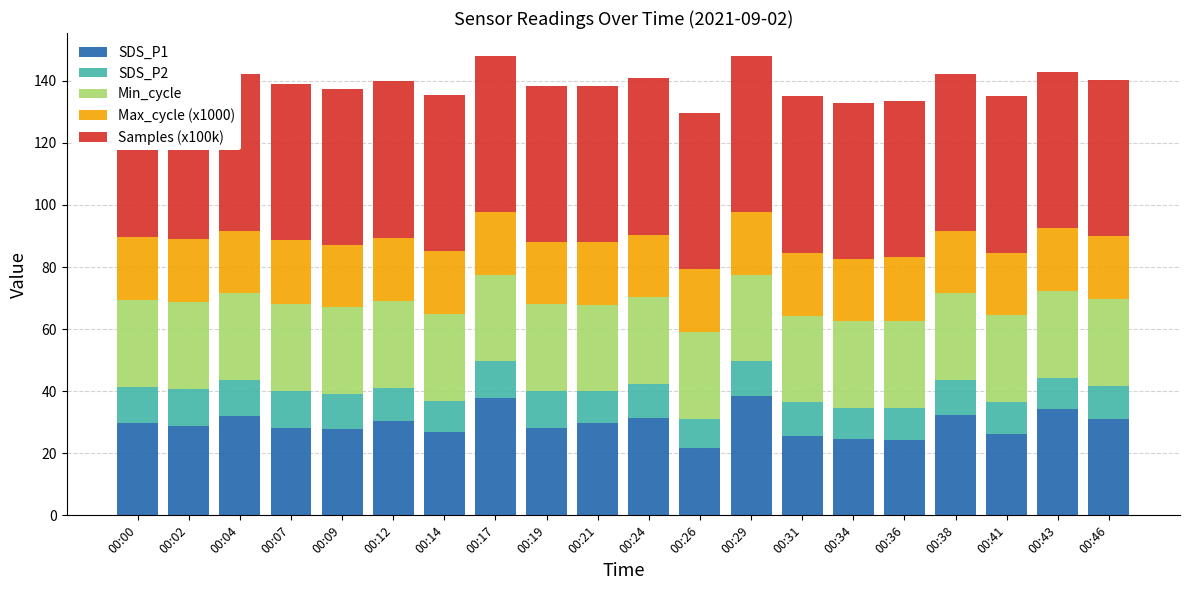

What is the average value of the SDS_P2 series?

10.9